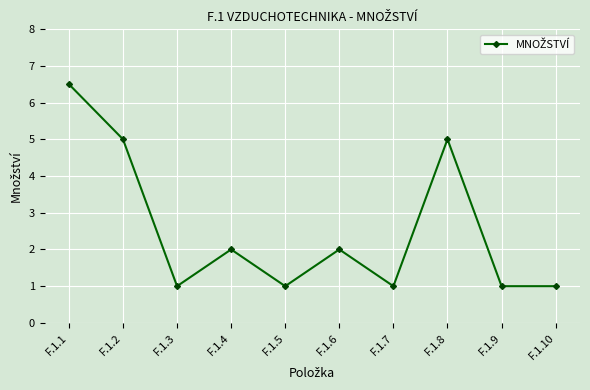

How many points are higher than both their immediate neighbors (excluding endpoints)?

3